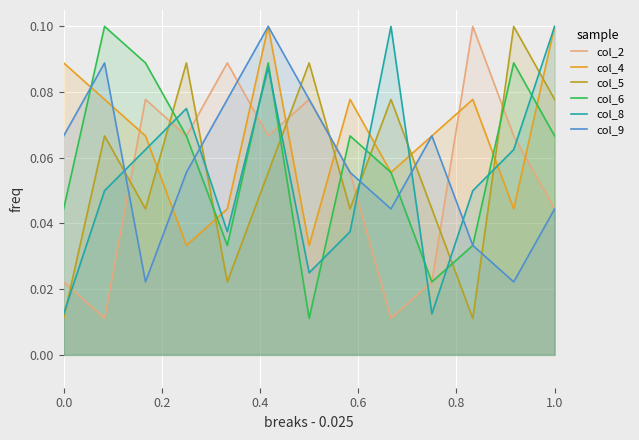

Which series has the widest spread of values?

col_2